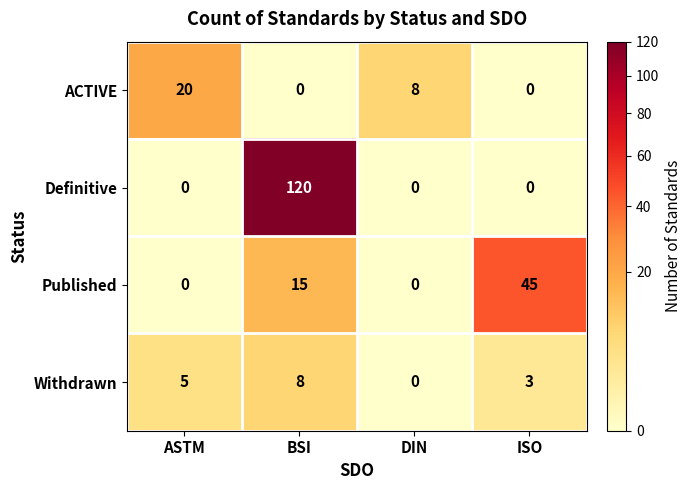

Reading left to right, transcribe all the data shown in this chart.

ACTIVE: 20	0	8	0
Definitive: 0	120	0	0
Published: 0	15	0	45
Withdrawn: 5	8	0	3